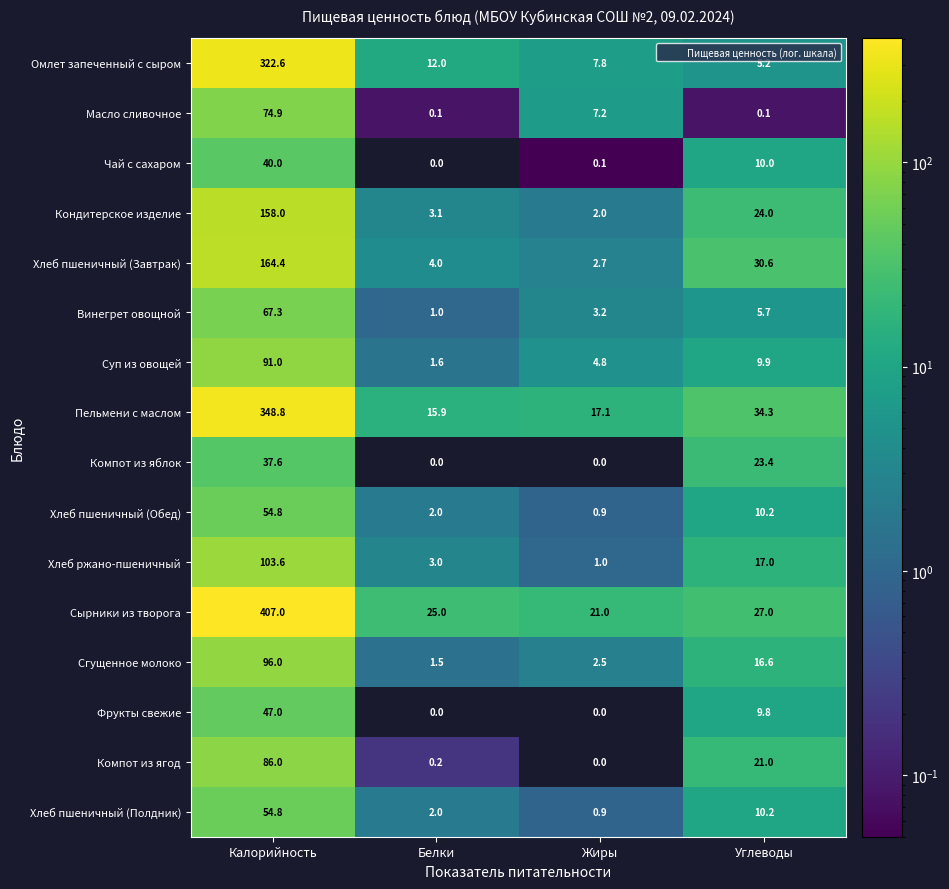

What is the difference between the maximum and minimum values in the Омлет запеченный с сыром series?

317.4